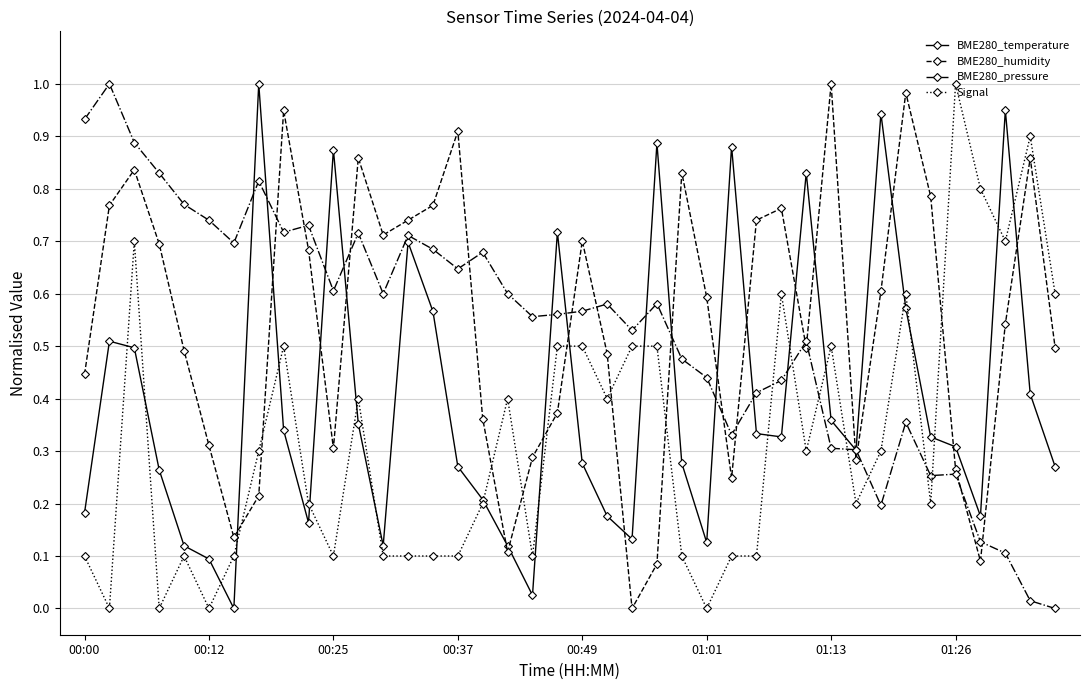

True or false: BME280_humidity has more than 1 interior local peaks.

True